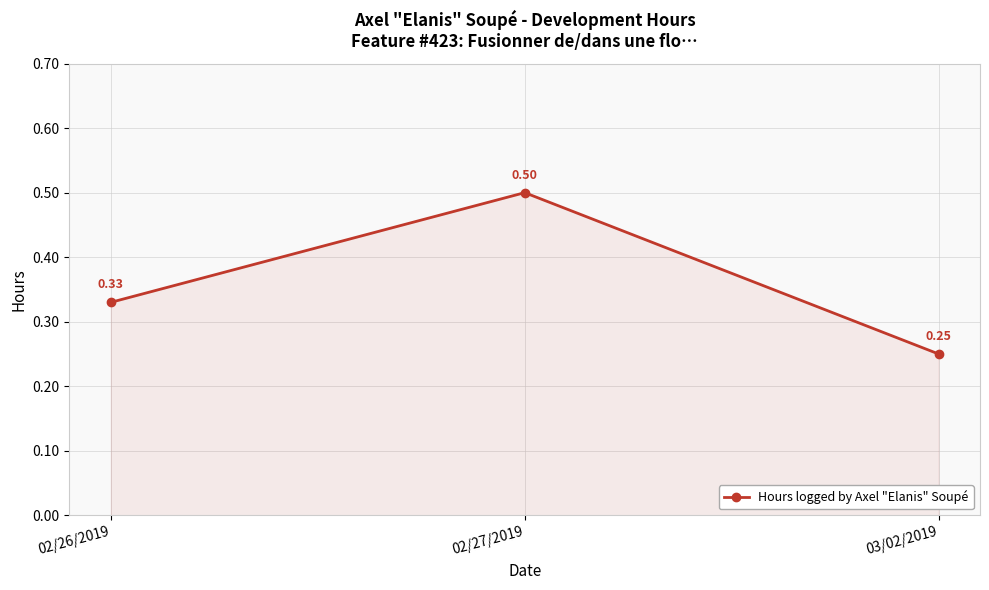

What is the sum of all values?

1.1